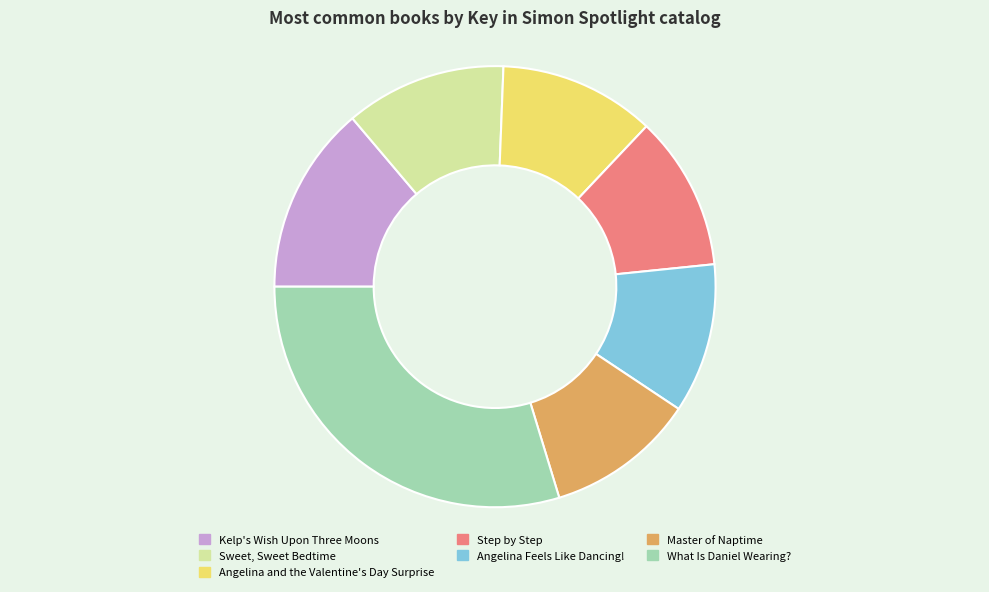

Which category has the biggest portion of the pie?

What Is Daniel Wearing?